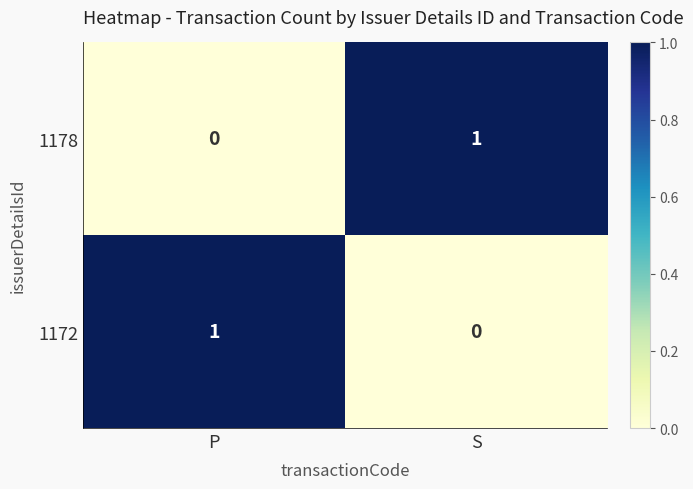

Is it true that 1178 equals 0 at P?

True